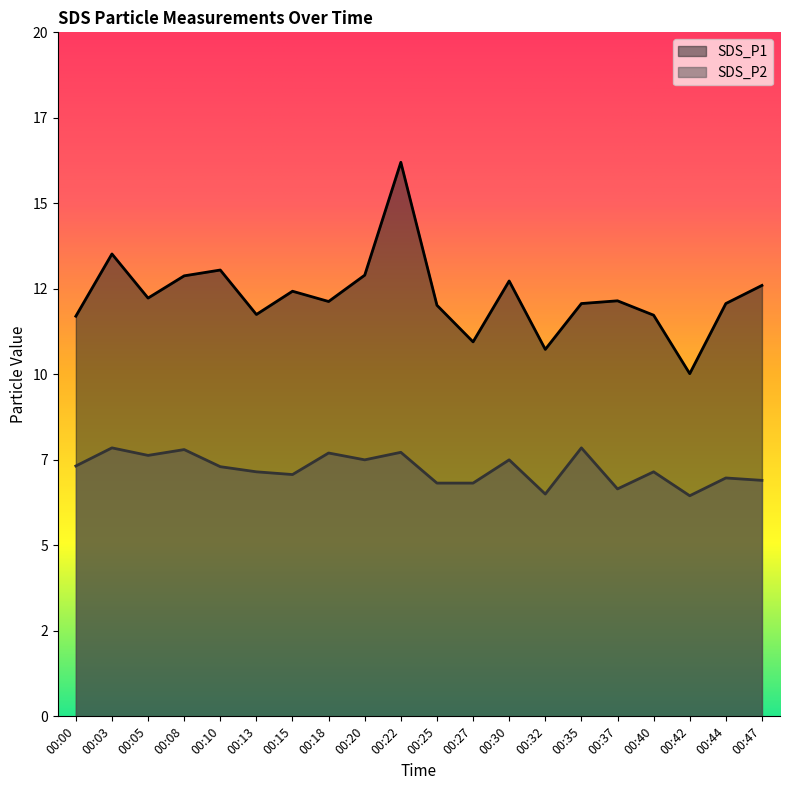

Which series has the widest spread of values?

SDS_P1